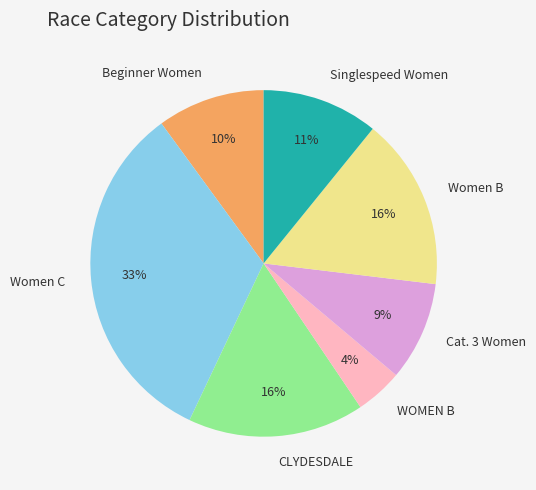

Is the sum of Cat. 3 Women and WOMEN B greater than half?

No